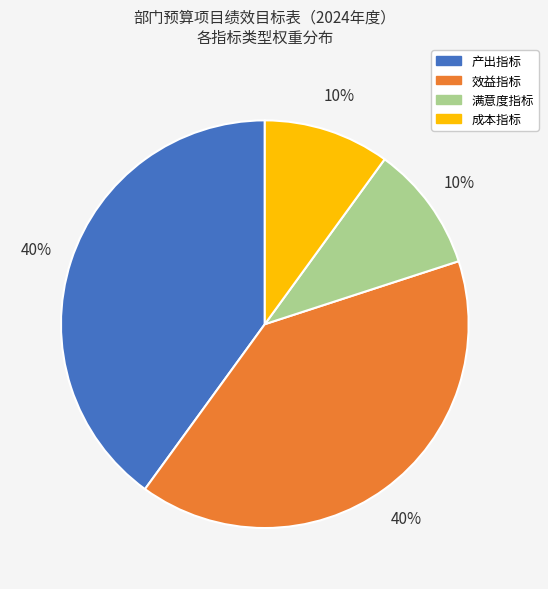

The 效益指标 slice represents 40% of the pie. True or false?

True